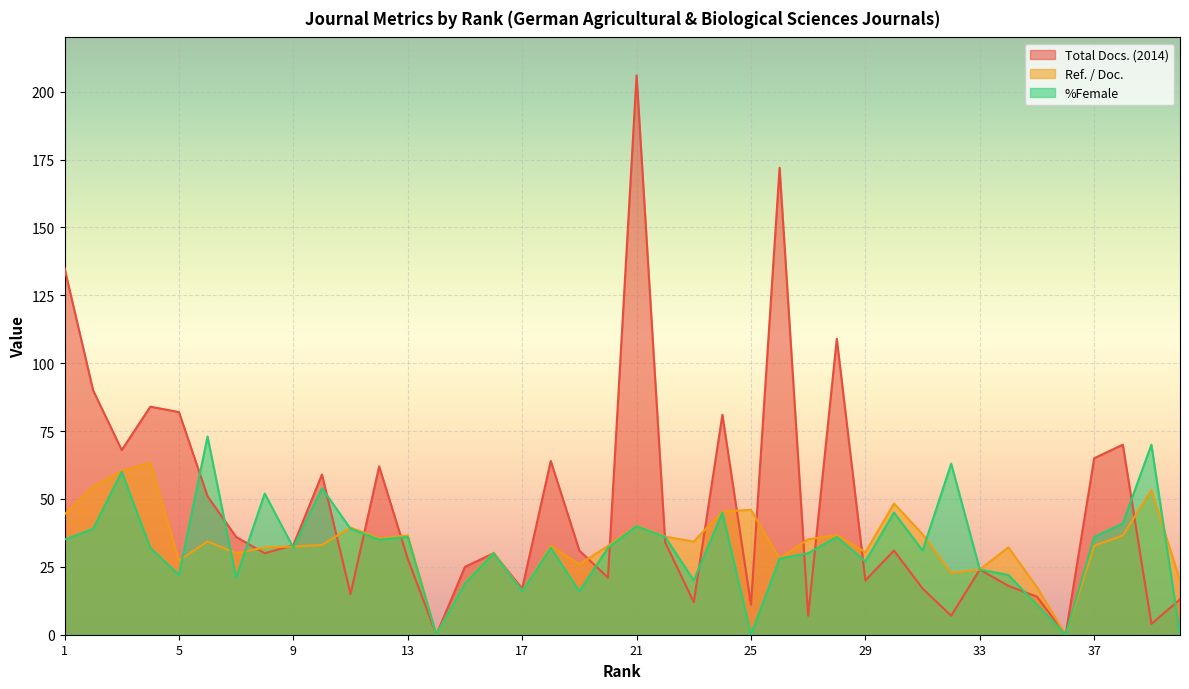

Reading left to right, extract all data points from this chart.

Total Docs. (2014): 135.0	90.0	68.0	84.0	82.0	51.0	36.0	30.0	33.0	59.0	15.0	62.0	28.0	0.0	25.0	30.0	17.0	64.0	31.0	21.0	206.0	34.0	12.0	81.0	11.0	172.0	7.0	109.0	20.0	31.0	17.0	7.0	24.0	18.0	14.0	0.0	65.0	70.0	4.0	13.0
Ref. / Doc.: 44.3	54.5	60.3	63.3	27.3	34.3	30.0	32.2	32.5	33.0	39.5	35.5	36.6	0.0	19.4	30.3	16.1	32.7	25.9	32.7	40.3	36.1	34.3	45.4	46.0	28.1	35.1	36.8	30.4	48.3	37.0	22.7	24.0	32.2	17.5	0.0	32.8	36.6	53.2	20.0
%Female: 35.0	39.0	60.0	32.0	22.0	73.0	21.0	52.0	32.0	54.0	39.0	35.0	36.0	0.0	19.0	30.0	16.0	32.0	16.0	32.0	40.0	36.0	20.0	45.0	0.0	28.0	30.0	36.0	27.0	45.0	31.0	63.0	24.0	22.0	11.0	0.0	36.0	41.0	70.0	0.0